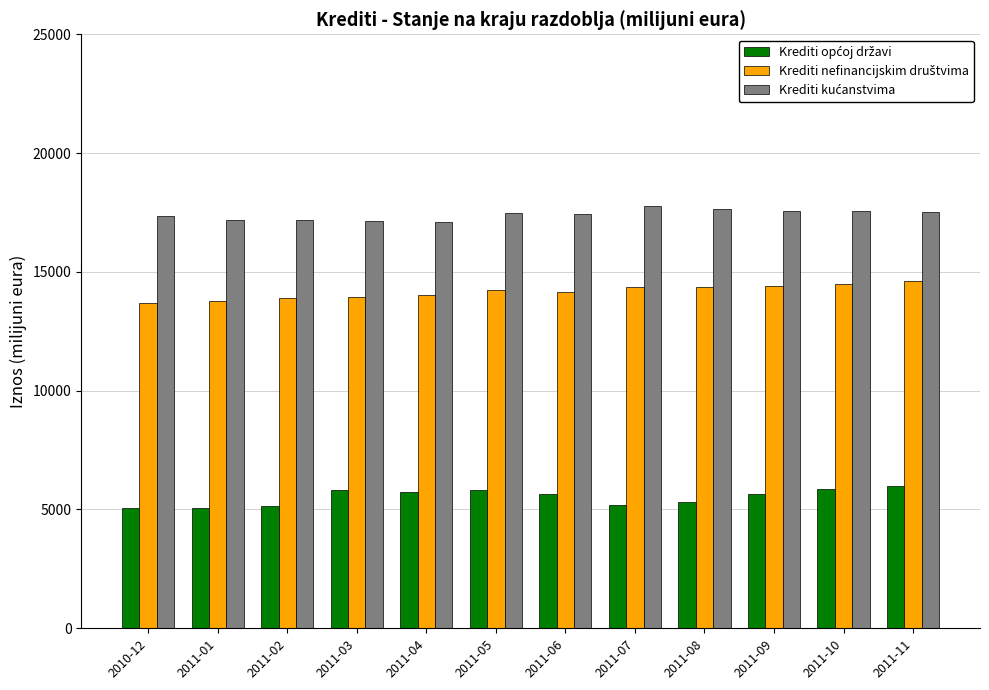

What is the difference between the highest and lowest values at 2011-03?

11323.6